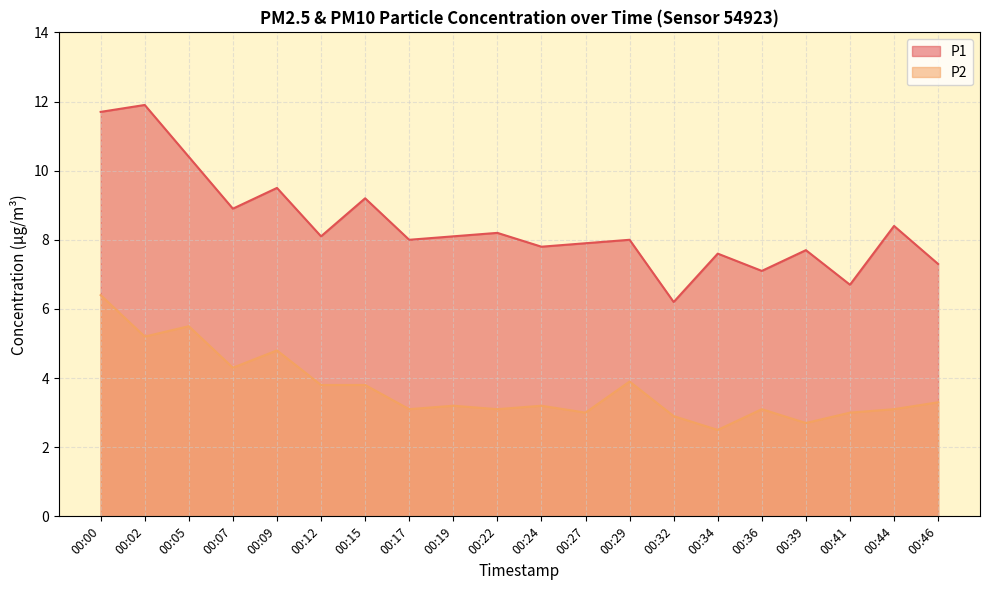

How many values in the P2 series exceed 3?

15